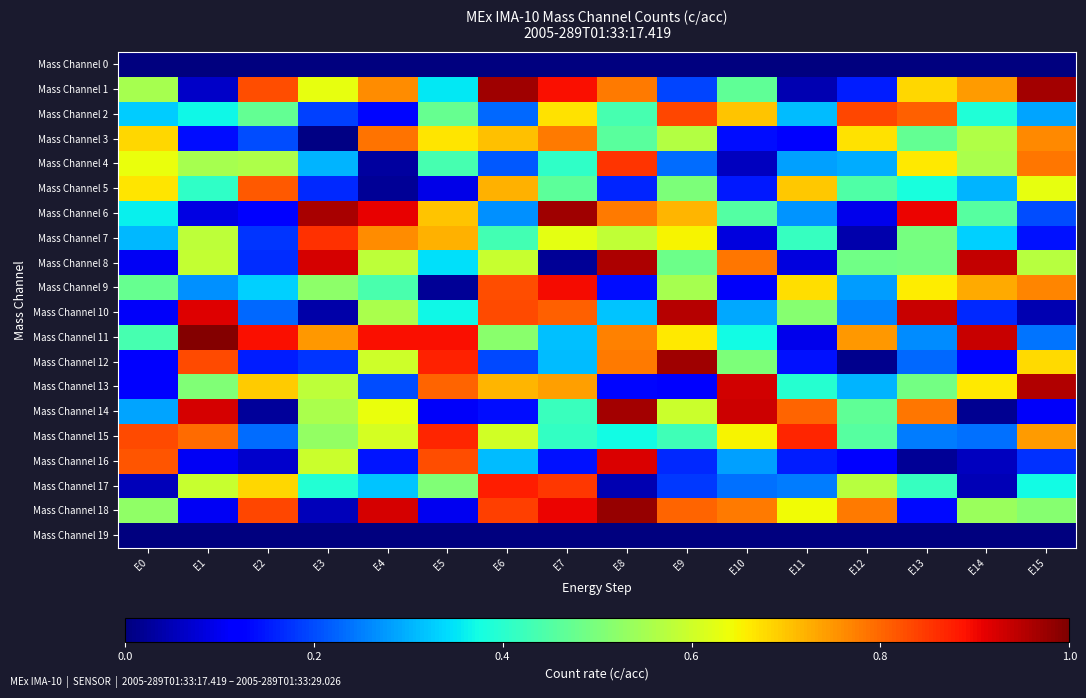

At which category is the sum across all series the highest?

E7